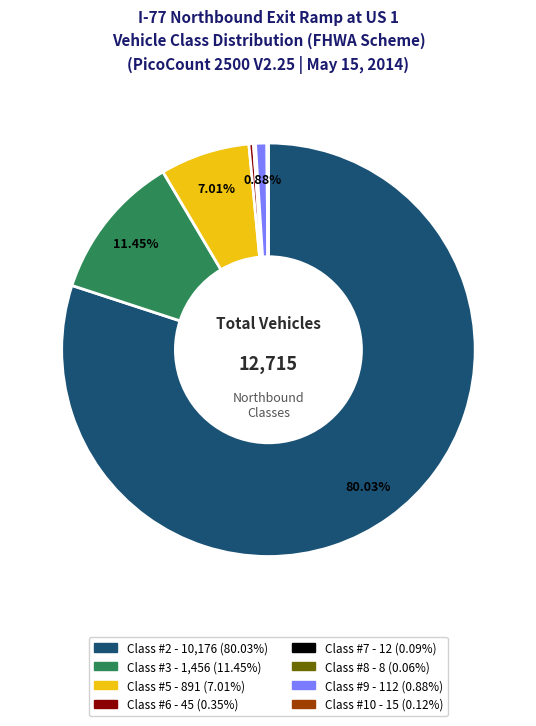

Is there a majority slice in this chart?

Yes